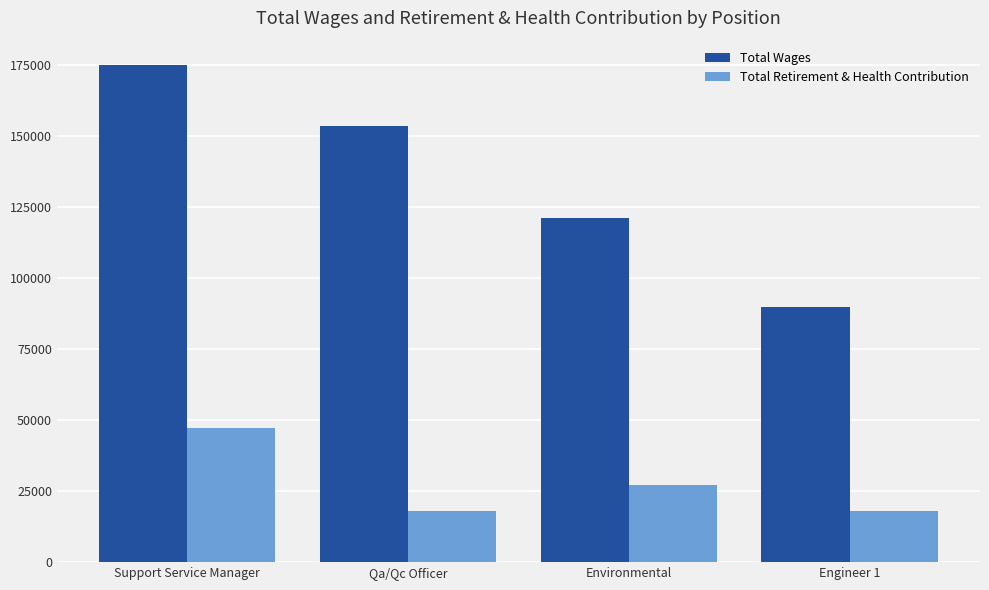

What is the difference between the Total Retirement & Health Contribution values at Support Service Manager and Engineer 1?

29073